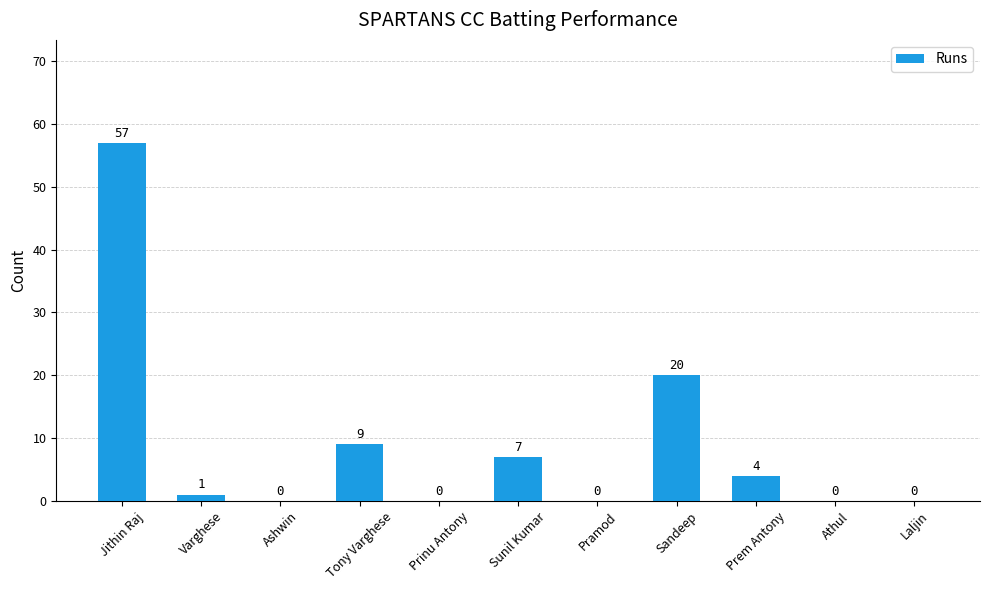

What is the maximum value shown in the chart?

57